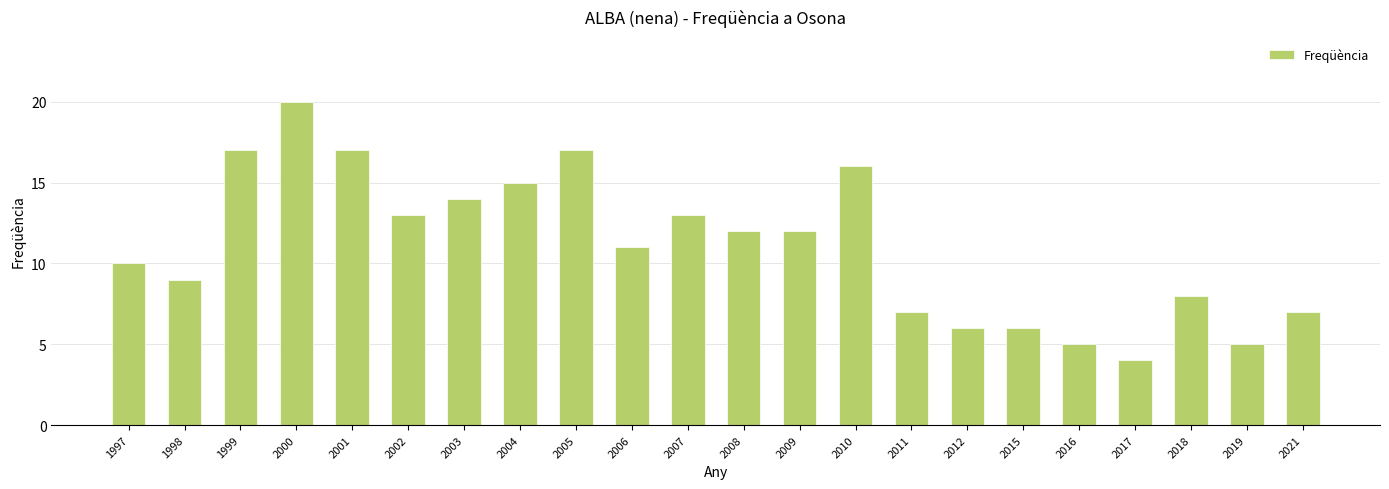

Which label corresponds to the smallest value in the chart?

2017